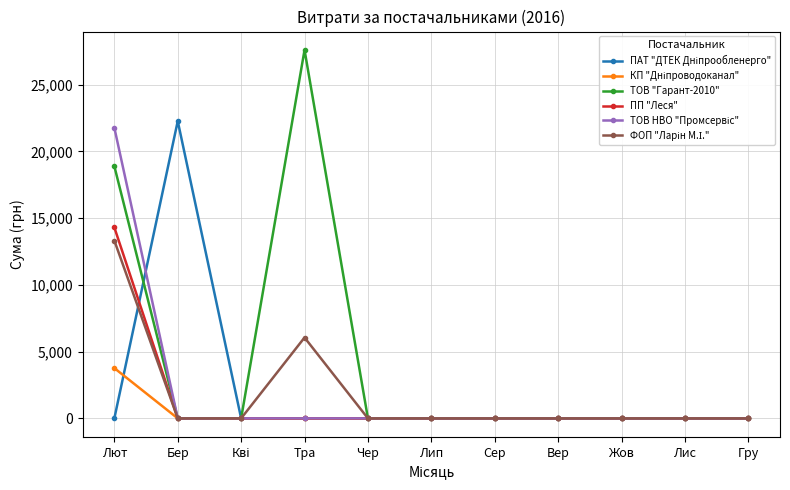

At which category does ТОВ "Гарант-2010" reach its first local peak?

Тра